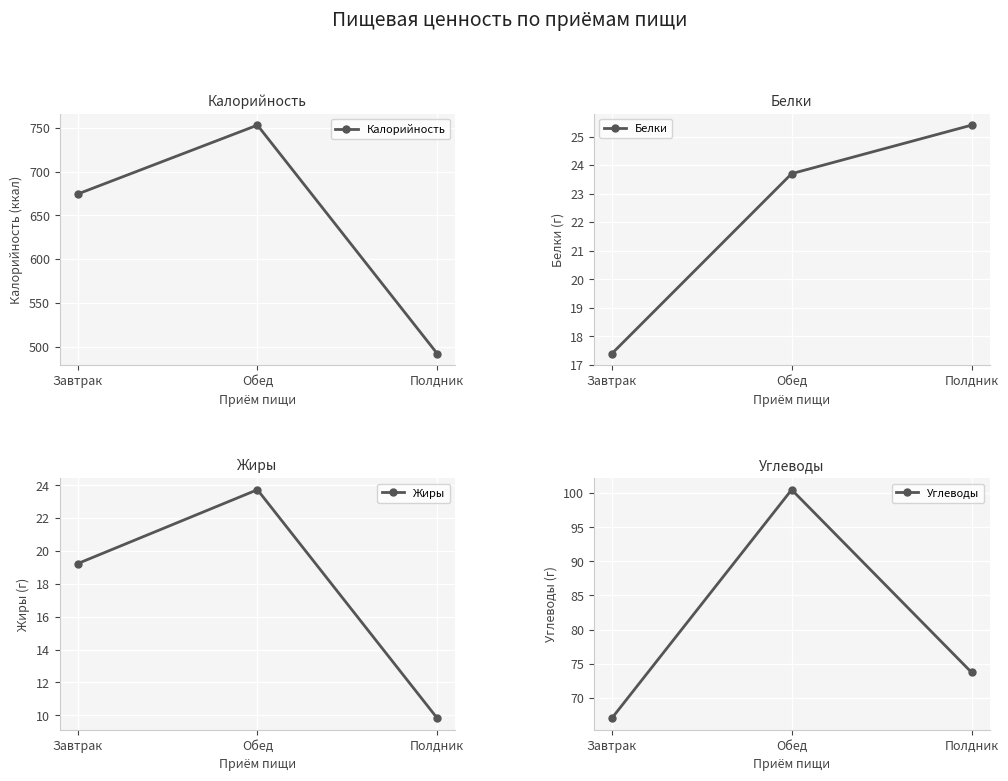

At Завтрак, list the series in order from largest to smallest.

Калорийность, Углеводы, Жиры, Белки